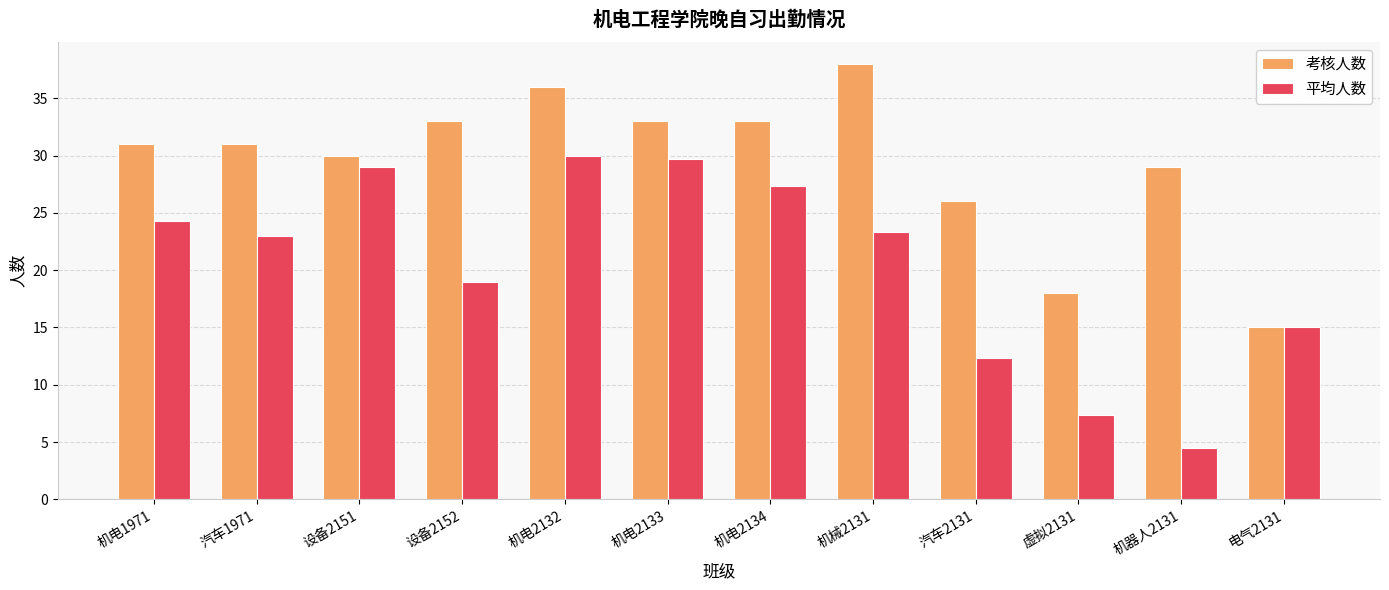

Which category has the highest value in the 平均人数 series?

机电2132